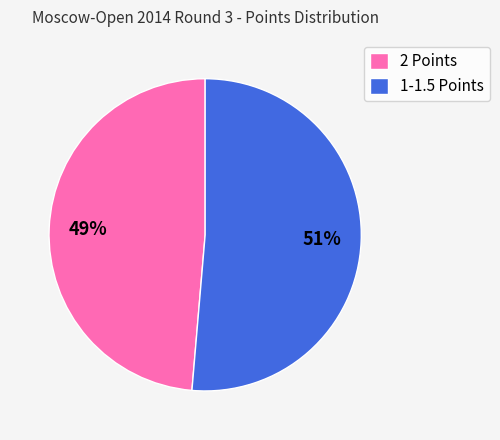

What is the majority slice?

1-1.5 Points